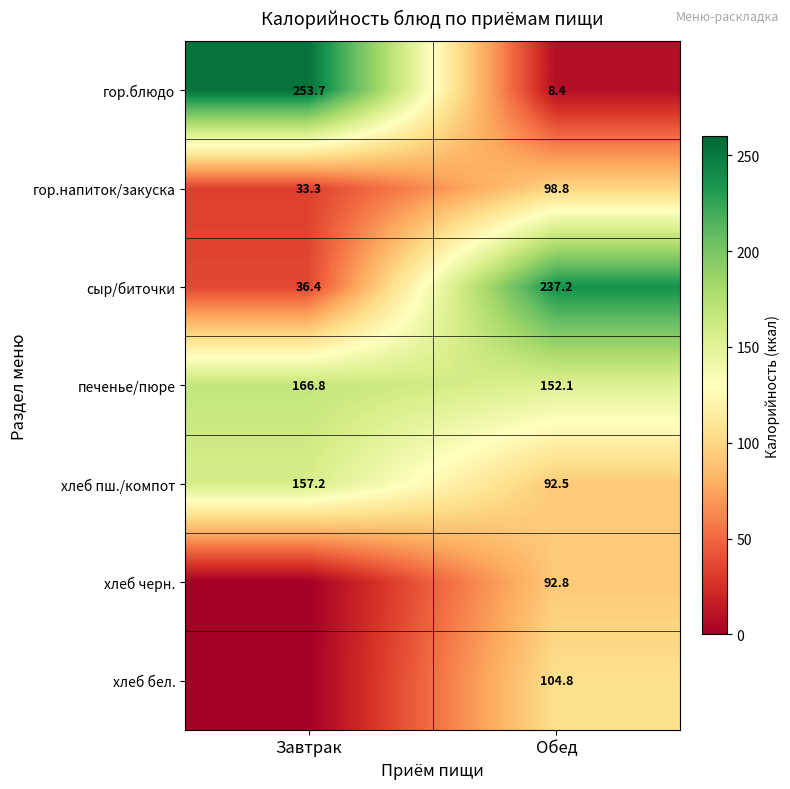

True or false: хлеб пш./компот has a value of 157.2 at Завтрак.

True